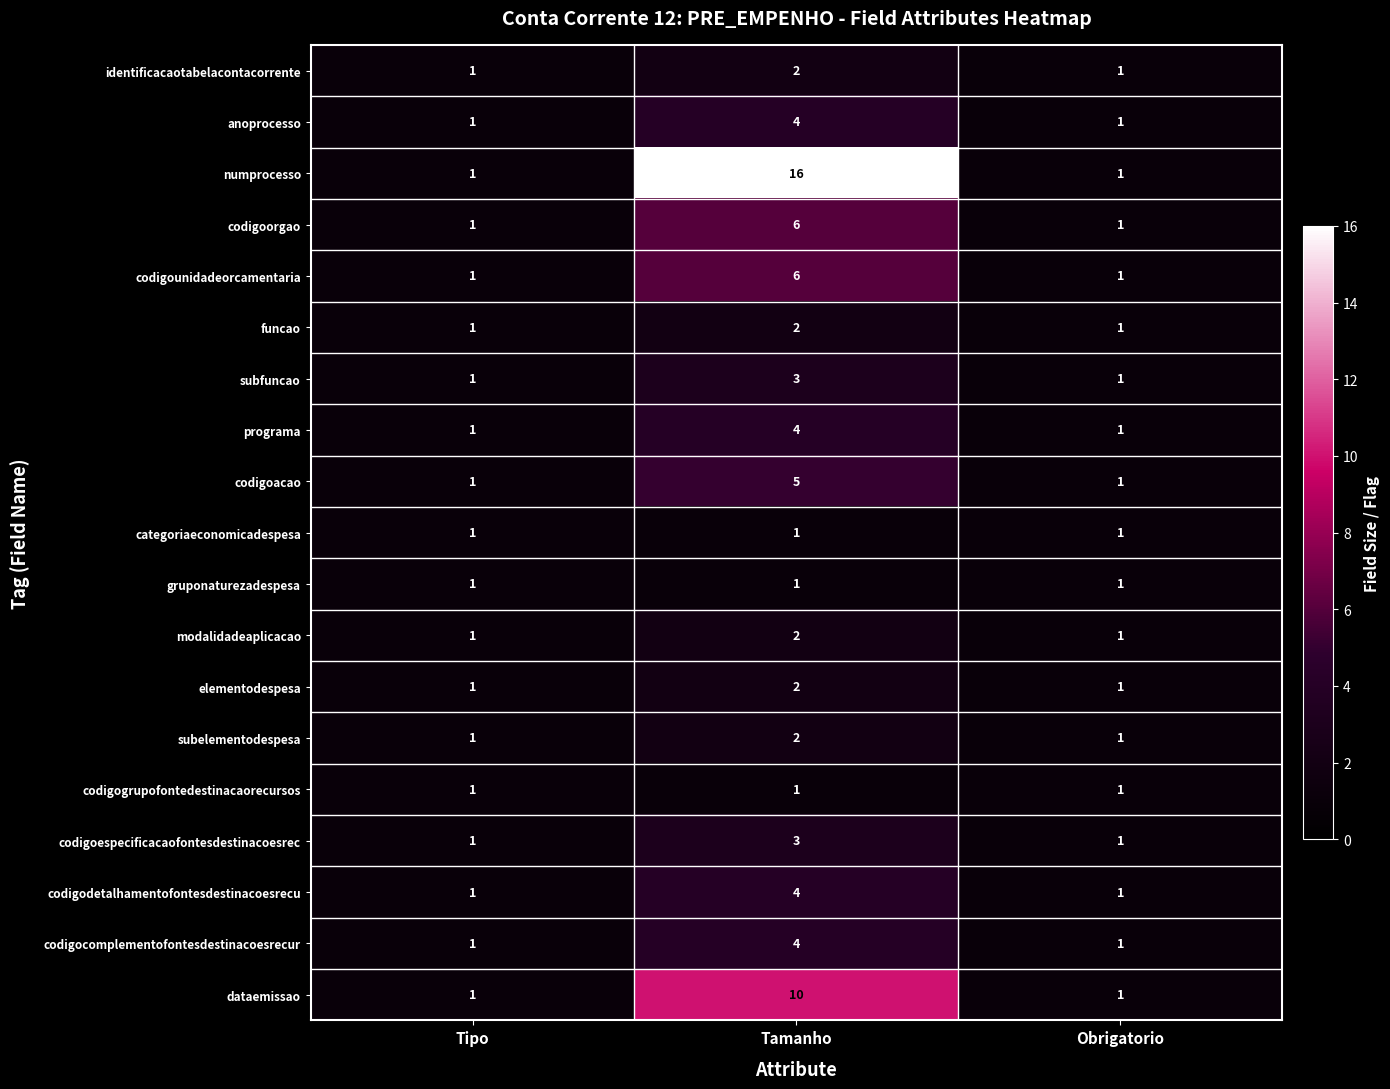

The value of identificacaotabelacontacorrente at Tamanho is 3. True or false?

False